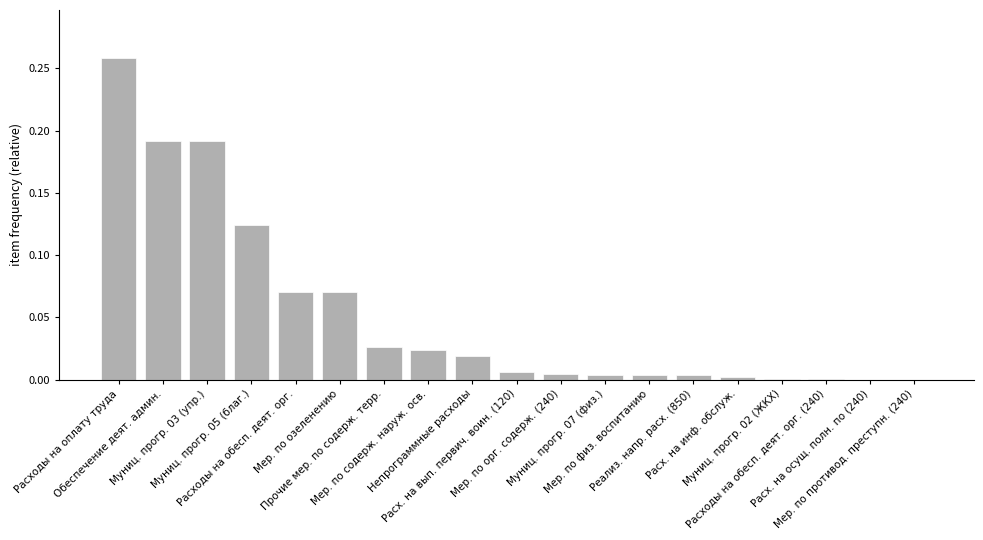

How many series are shown in this chart?

1